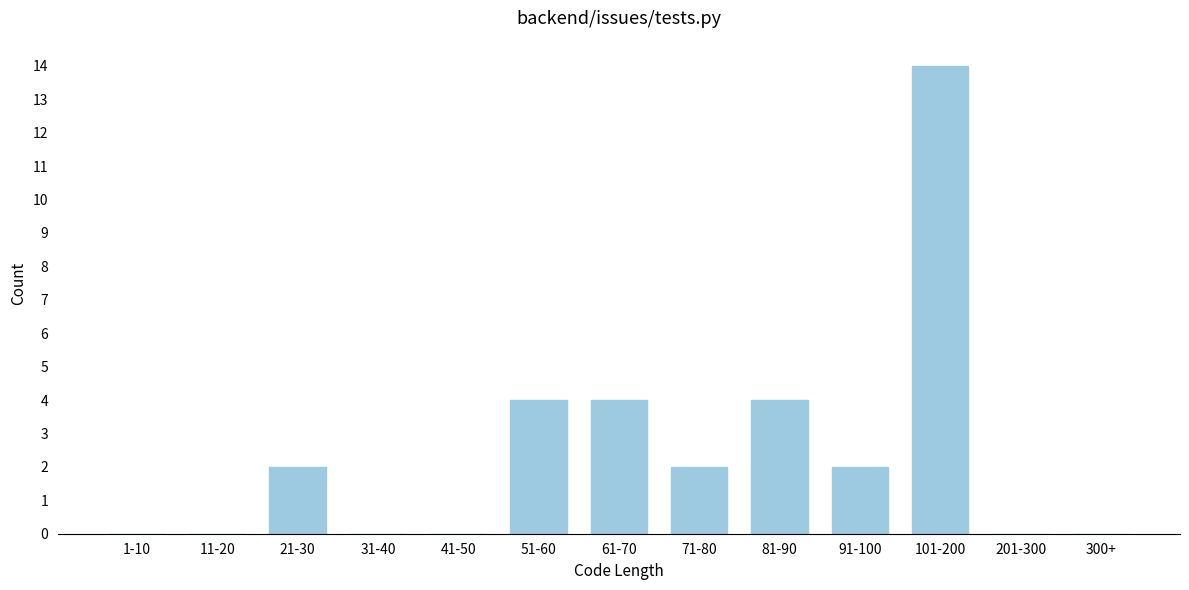

Reading right to left, extract all data points from this chart.

300+=0	201-300=0	101-200=14	91-100=2	81-90=4	71-80=2	61-70=4	51-60=4	41-50=0	31-40=0	21-30=2	11-20=0	1-10=0